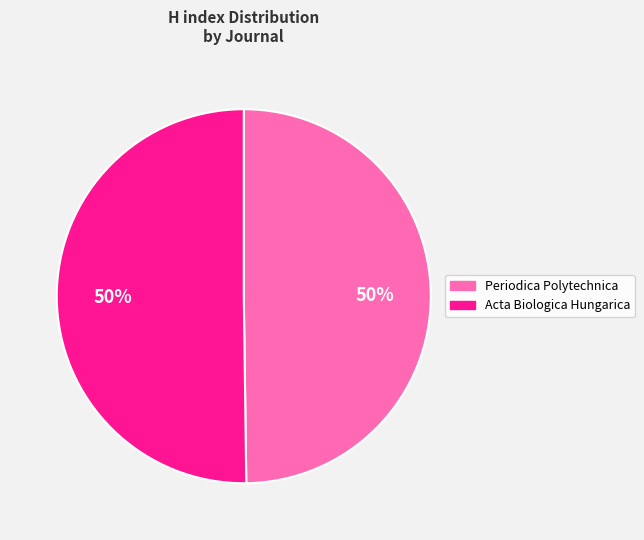

To the nearest percent, what is the average slice percentage?

50%